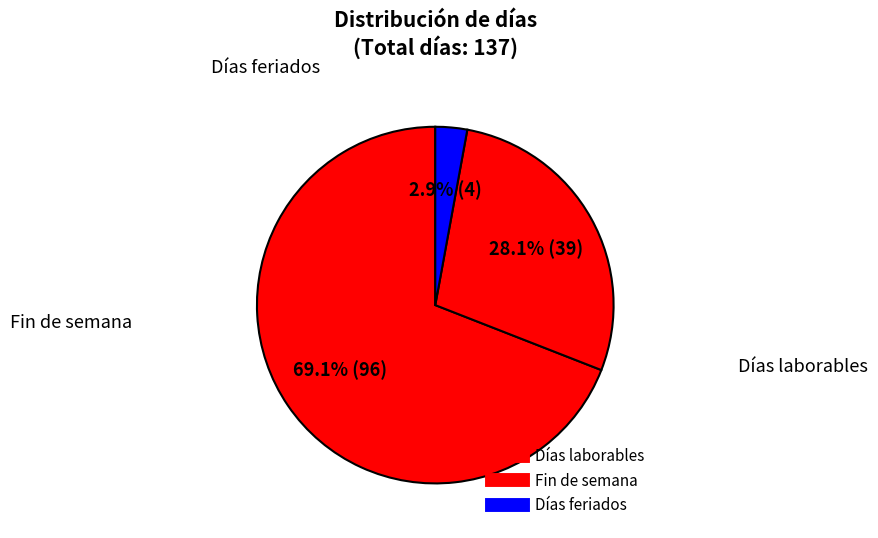

How many slices are in this pie chart?

3